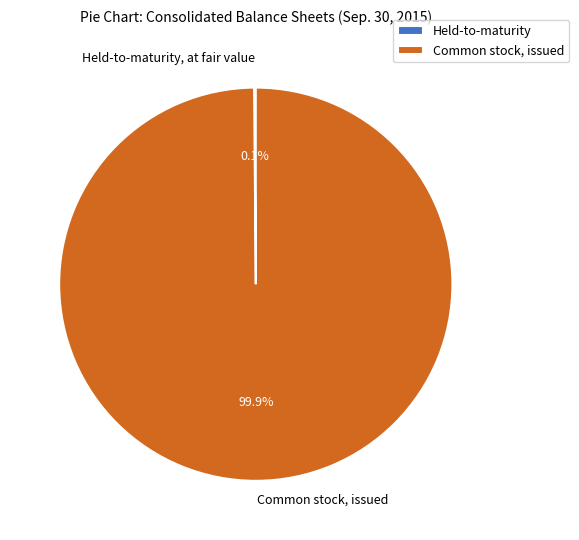

How much of the chart is everything except Common stock, issued?

0.1%